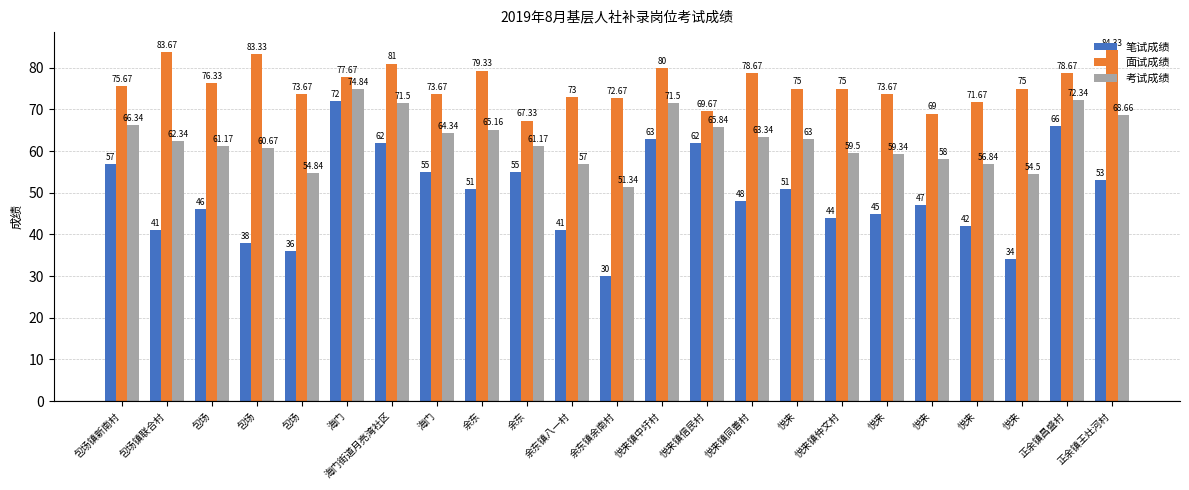

Between 海门 and 包场, which is larger?

海门